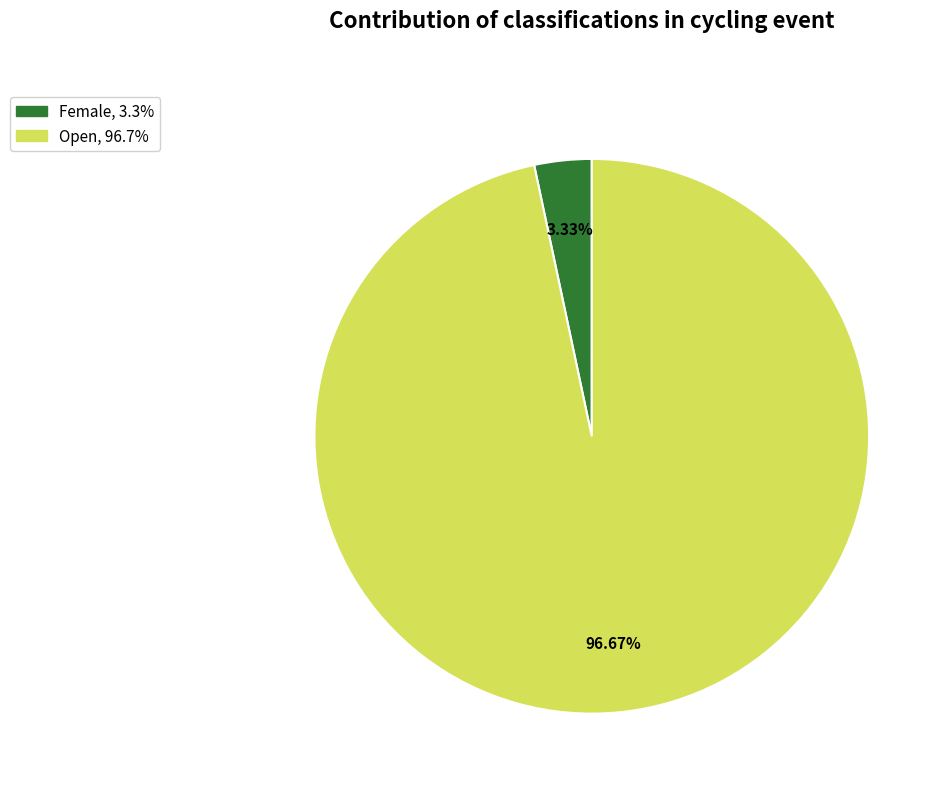

True or false: Open accounts for 88% of the total.

False